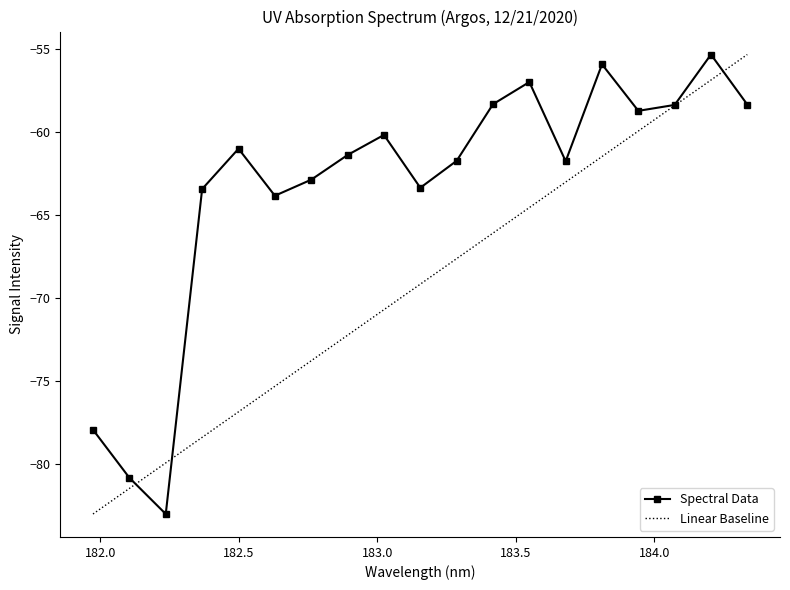

What is the value of the Spectral Data point at the 19th from the left?

-58.3